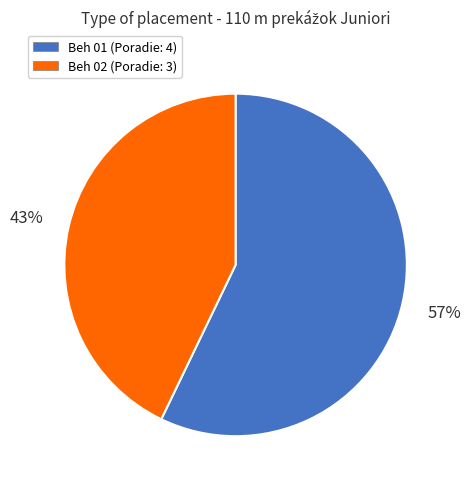

To the nearest percent, what is the difference between the Beh 02 and Beh 01 slice percentages?

14%